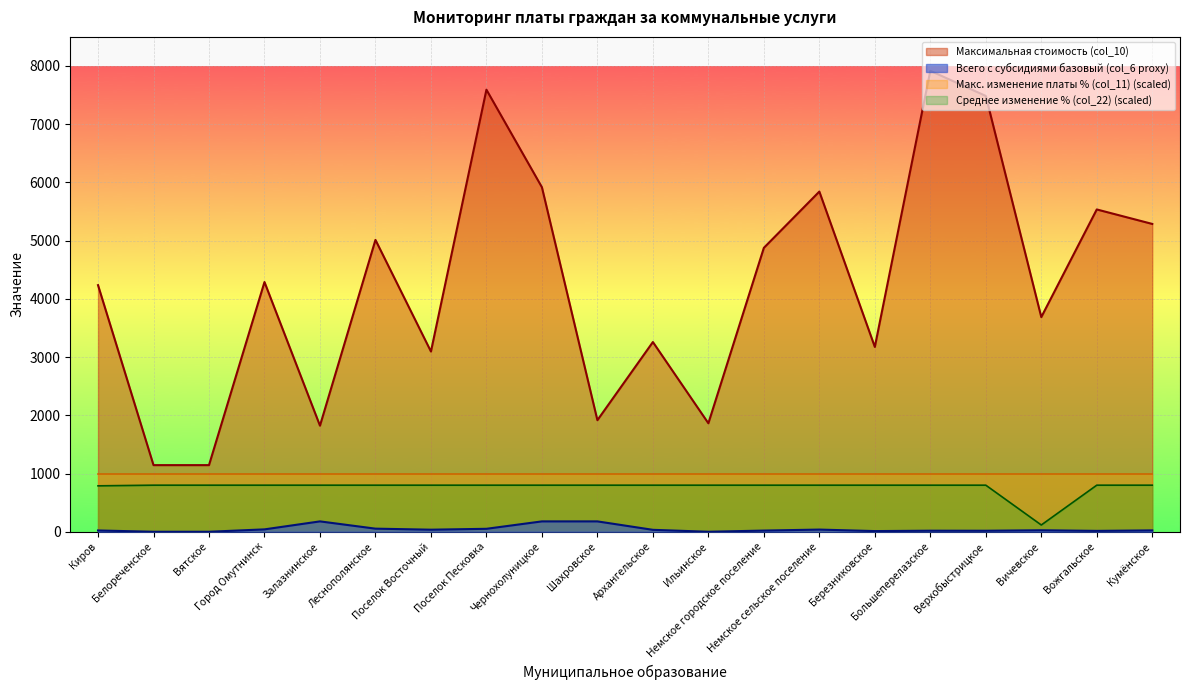

Reading right to left, list all the values displayed in this chart.

Максимальная стоимость (col_10): 5287.3	5536.1	3687.1	7485.6	7916.9	3174.6	5843.2	4876.7	1863.5	3258.7	1916.3	5917.7	7593.2	3095.9	5013.2	1822.2	4289.3	1144.4	1144.4	4235.8
Среднее изменение % (col_22): 800.0	800.0	116.1	800.0	800.0	800.0	800.0	800.0	800.0	800.0	800.0	800.0	800.0	800.0	800.0	800.0	800.0	800.0	800.0	788.7
Всего с субсидиями базовый (col_6 proxy): 23.5	15.0	25.8	17.4	18.1	11.5	37.3	20.2	0.0	33.1	178.1	178.1	50.7	35.4	53.3	178.1	40.9	0.0	0.0	22.2